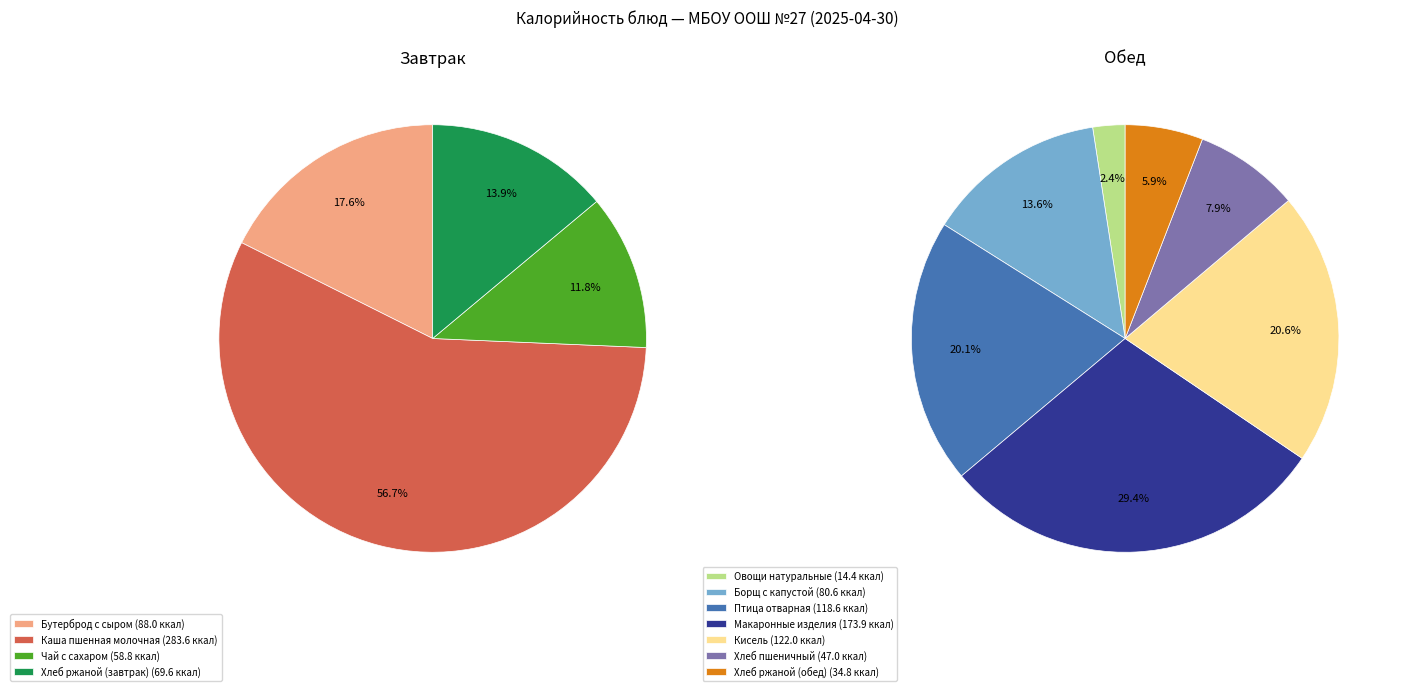

Rank the categories by value from lowest to highest.

Овощи натуральные, Хлеб ржаной (обед), Хлеб пшеничный, Чай с сахаром, Хлеб ржаной (завтрак), Борщ с капустой, Бутерброд с сыром, Птица отварная, Кисель, Макаронные изделия, Каша пшенная молочная